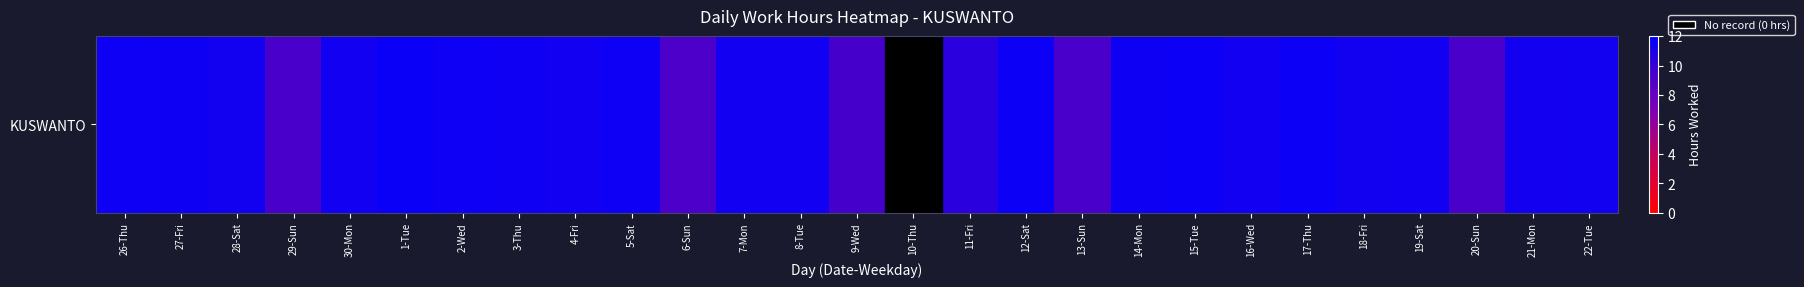

What is the change in value from 2-Wed to 14-Mon?

-0.1